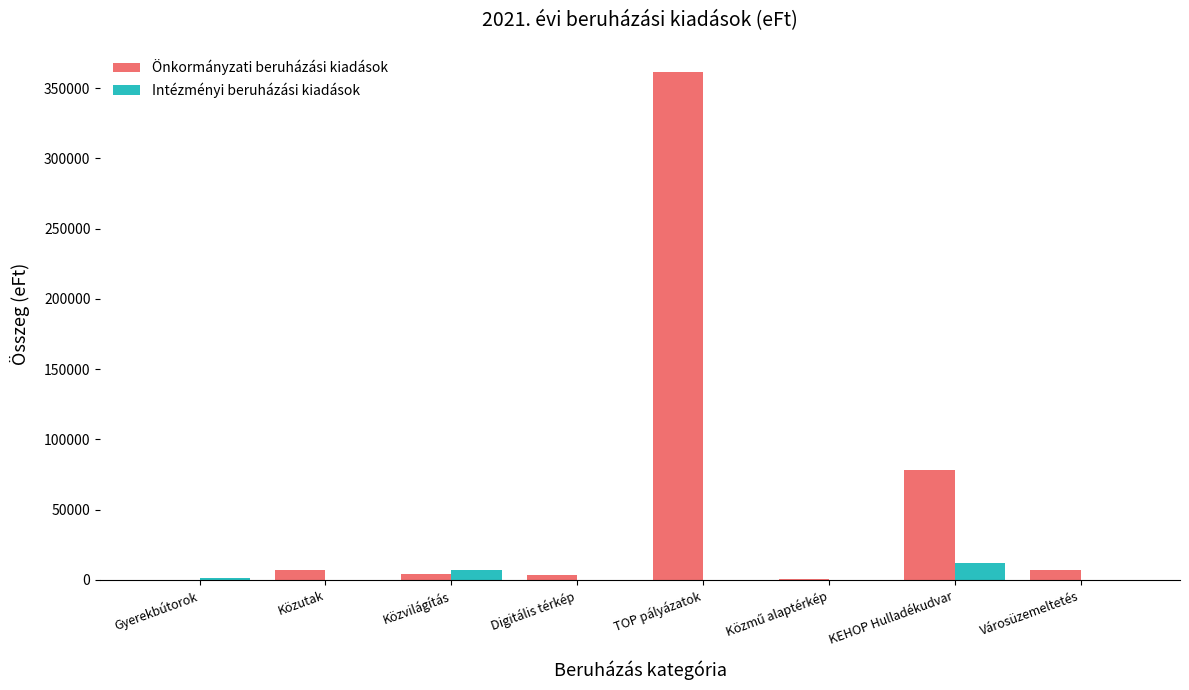

At which label is Önkormányzati beruházási kiadások closest to 180594?

KEHOP Hulladékudvar